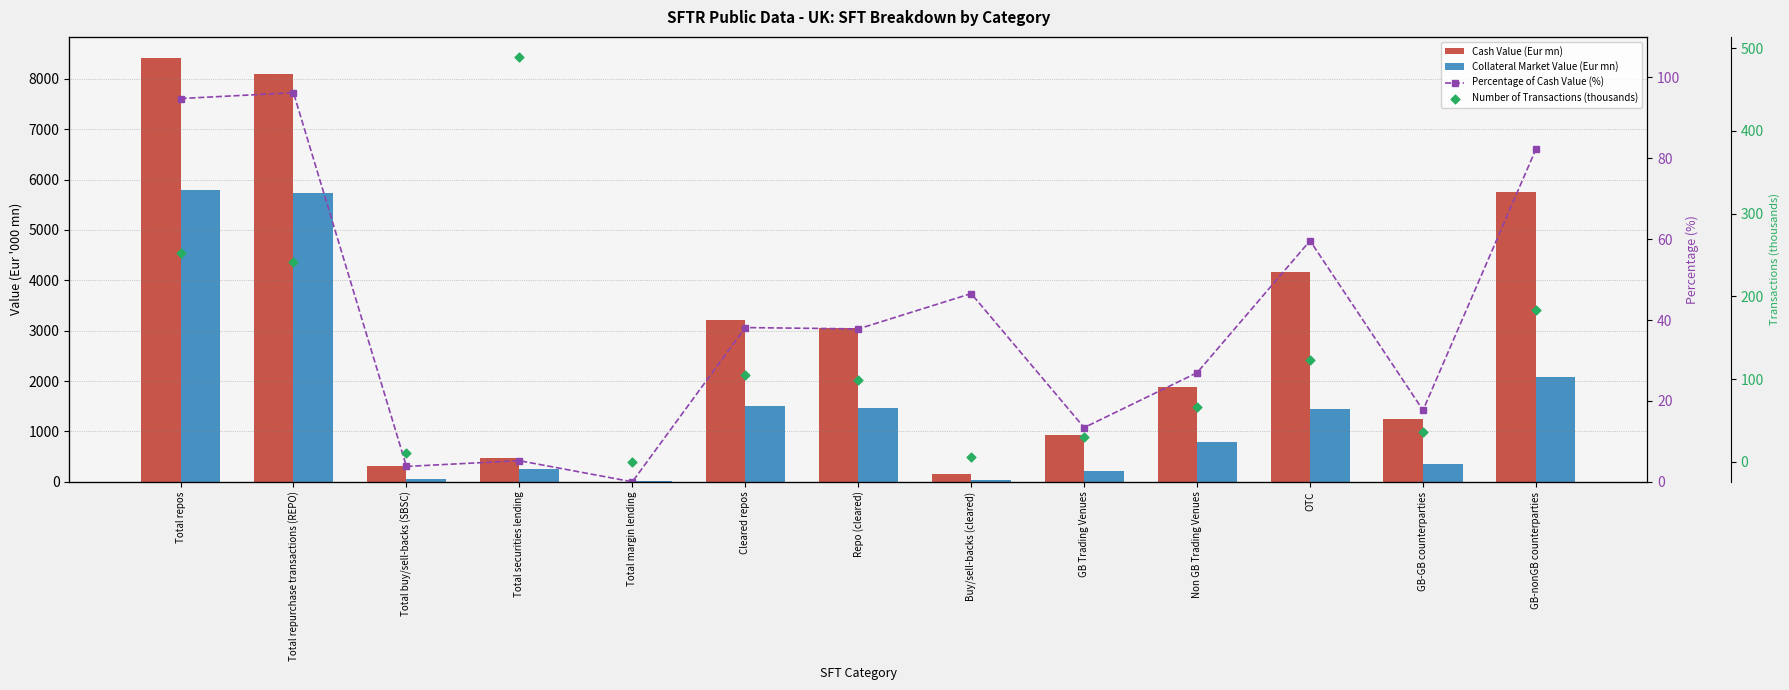

Is the value of Cash Value (Eur mn) at Total margin lending greater than the value of Collateral Market Value (Eur mn) at GB-GB counterparties?

No